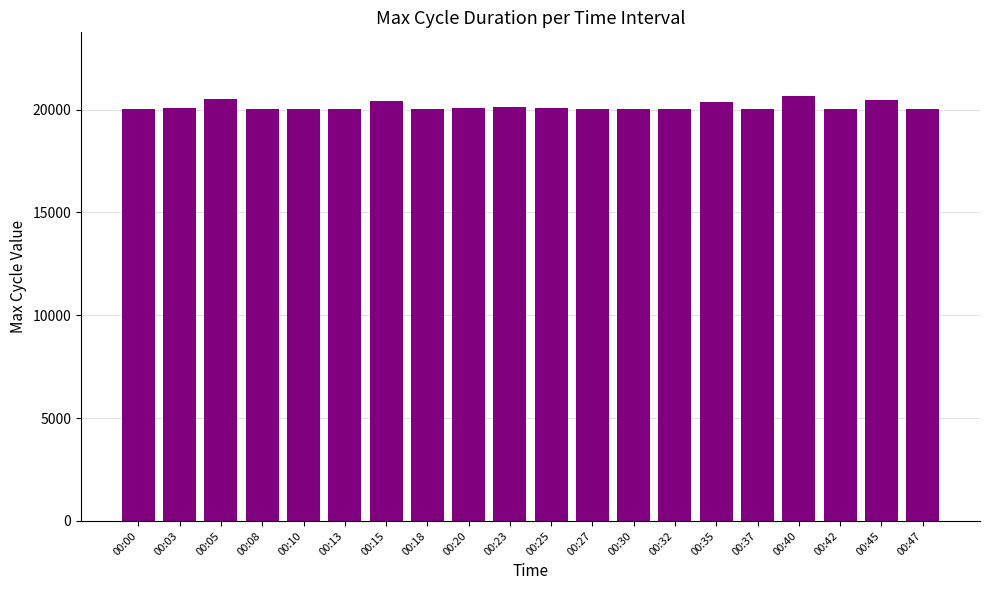

What is the sum of all values?

403065